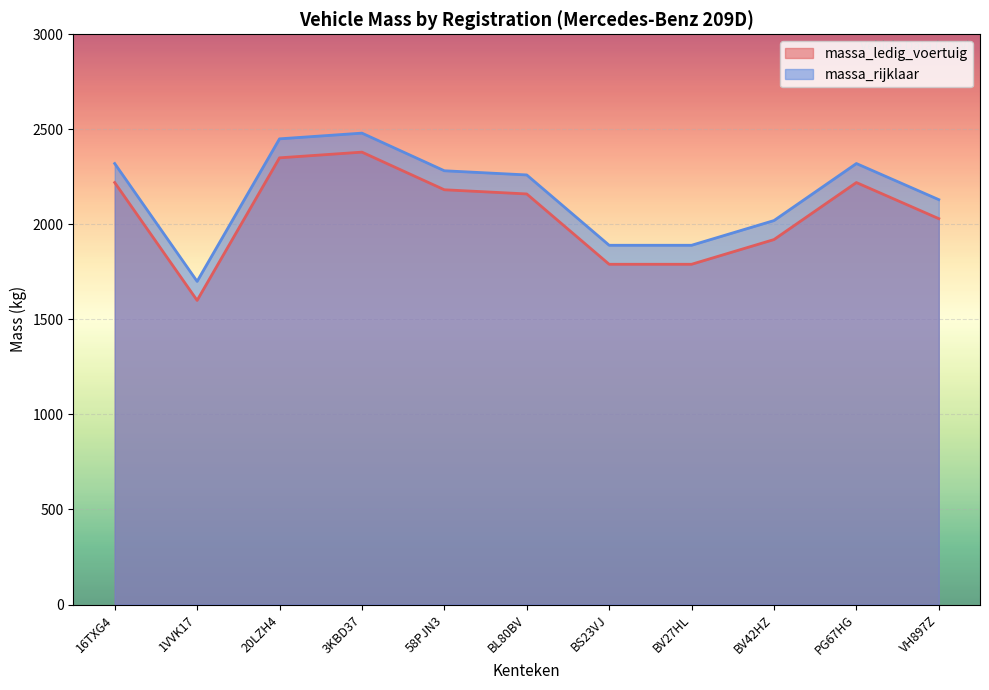

Reading left to right, list all the values displayed in this chart.

massa_ledig_voertuig: 16TXG4=2220	1VVK17=1600	20LZH4=2350	3KBD37=2380	58PJN3=2182	BL80BV=2160	BS23VJ=1790	BV27HL=1790	BV42HZ=1920	PG67HG=2220	VH897Z=2030
massa_rijklaar: 16TXG4=2320	1VVK17=1700	20LZH4=2450	3KBD37=2480	58PJN3=2282	BL80BV=2260	BS23VJ=1890	BV27HL=1890	BV42HZ=2020	PG67HG=2320	VH897Z=2130